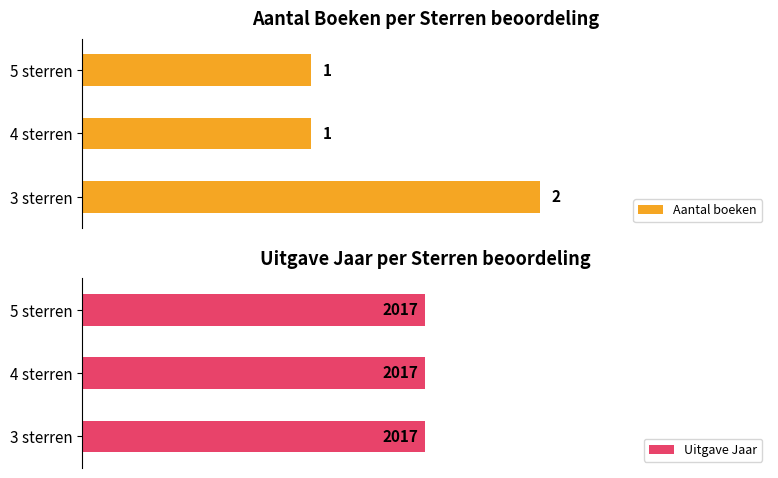

How many Aantal boeken values are between 1 and 2?

3